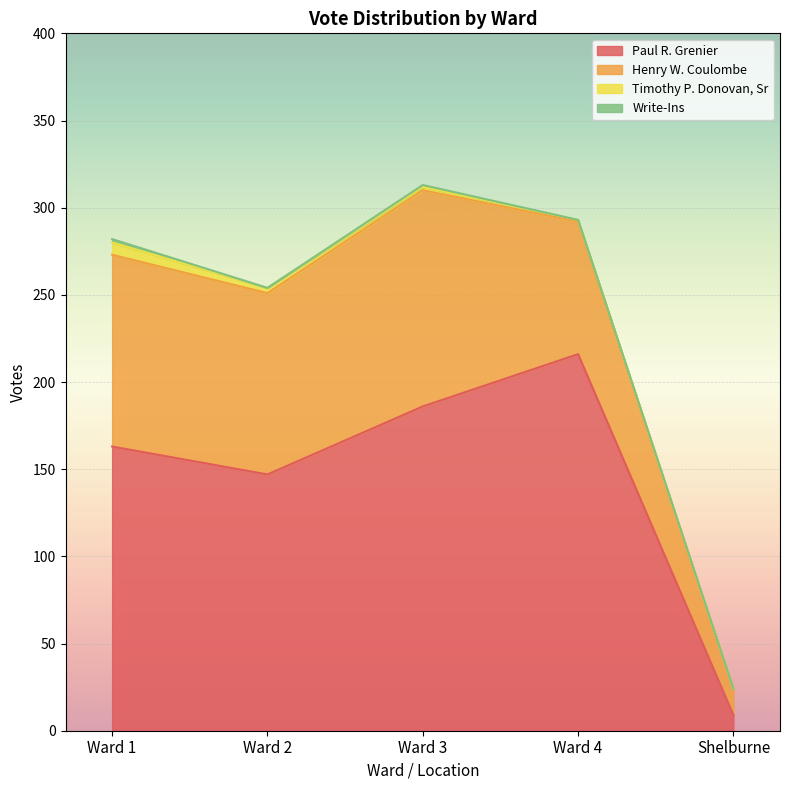

What is the difference between the Henry W. Coulombe values at Ward 1 and Shelburne?

95